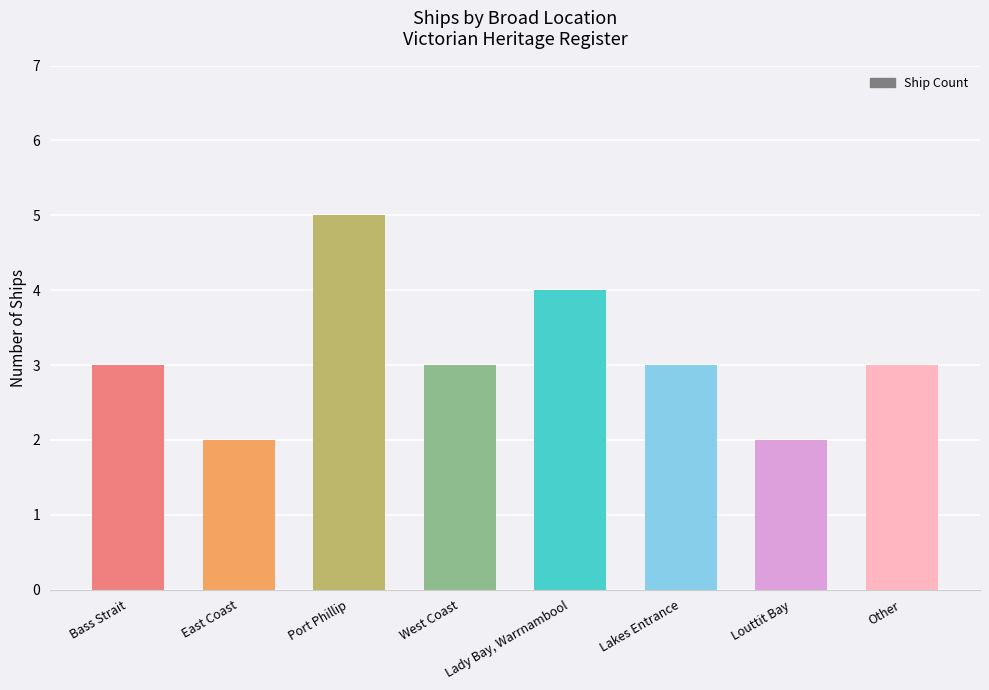

What is the approximate value at Lakes Entrance?

3